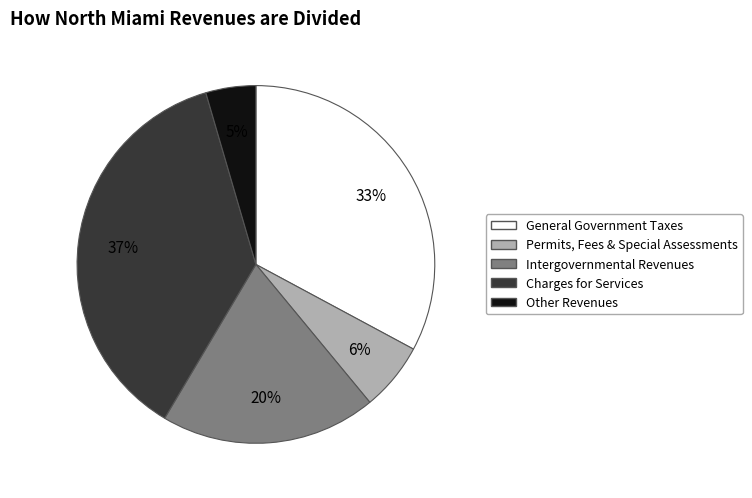

Count the number of slices in the pie.

5